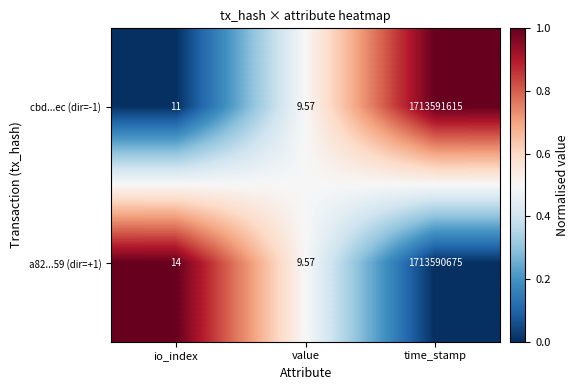

Which series has the widest spread of values?

cbd...ec (dir=-1)